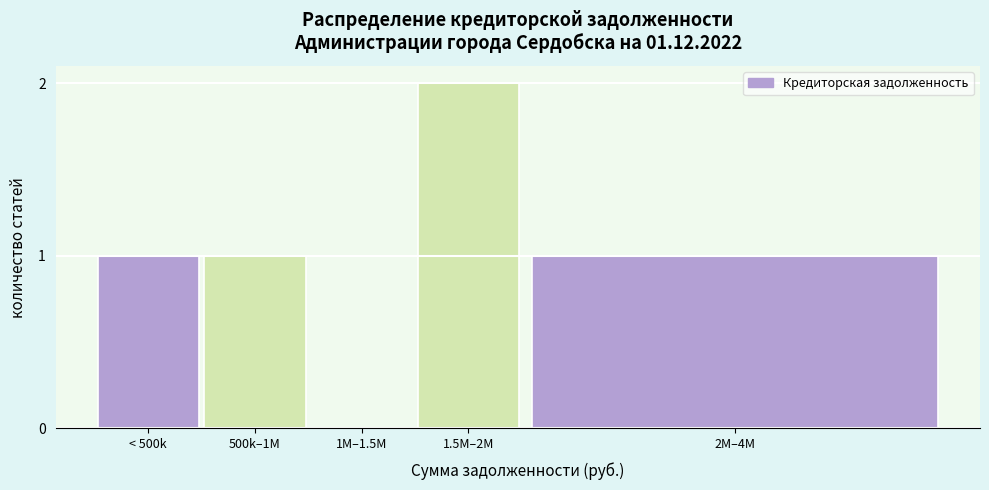

Reading left to right, what are all the values shown in this chart?

< 500k=1	500k–1M=1	1M–1.5M=0	1.5M–2M=2	2M–4M=1